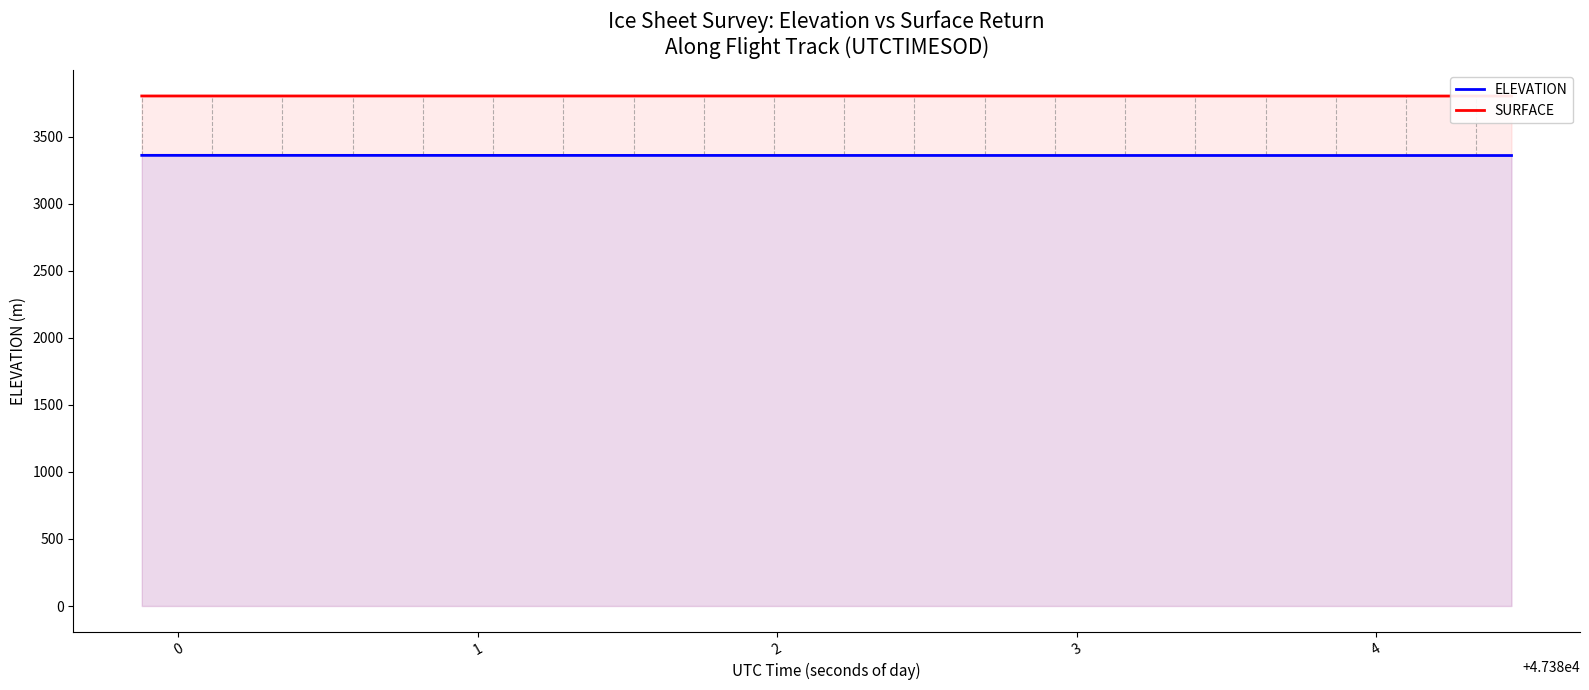

What is the value of the ELEVATION point at the 35th from the left?

3359.4